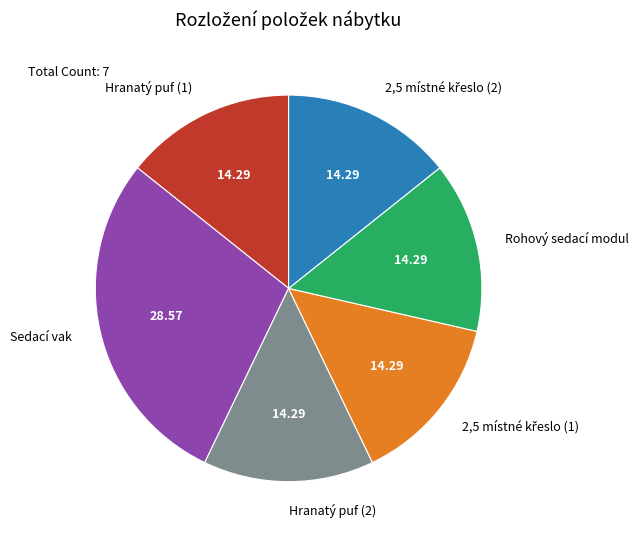

Approximately how many times larger is the value at Hranatý puf (2) compared to Sedací vak?

0.5